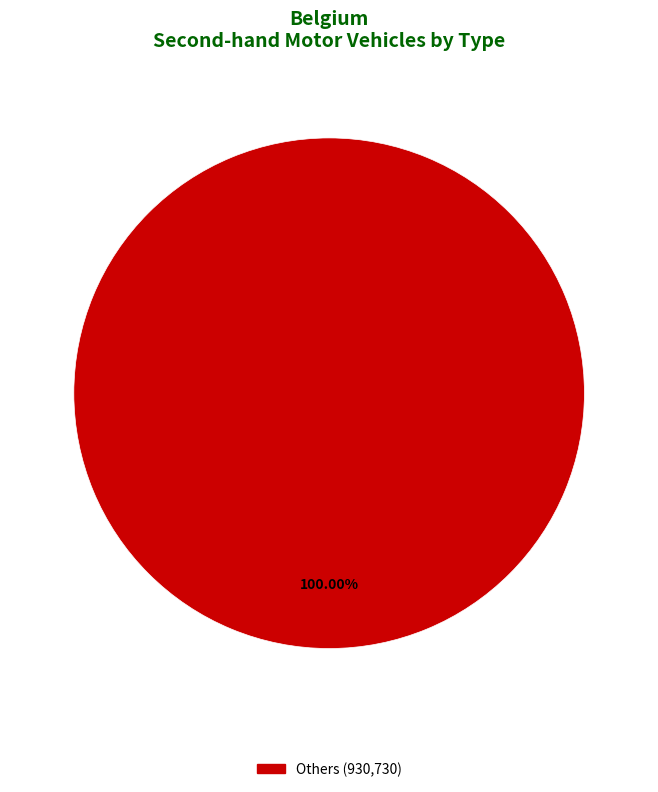

Is there any slice that represents more than half of the pie?

Yes